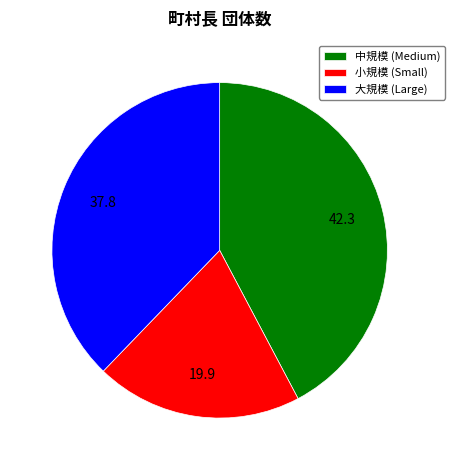

Rank the categories by value from highest to lowest.

中規模 (Medium), 大規模 (Large), 小規模 (Small)